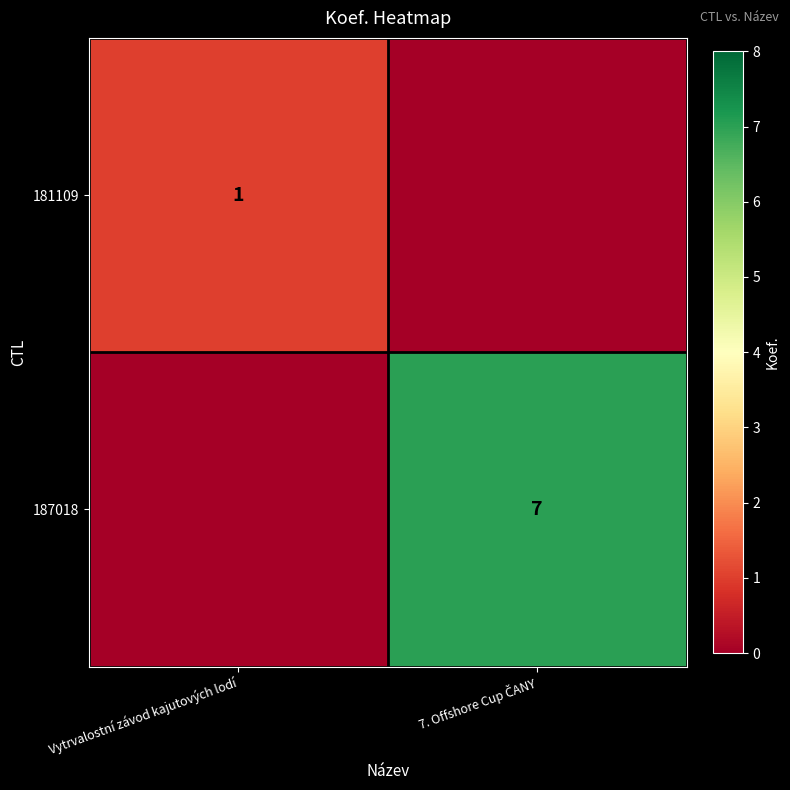

True or false: 181109 has a value of 1 at Vytrvalostní závod kajutových lodí.

True